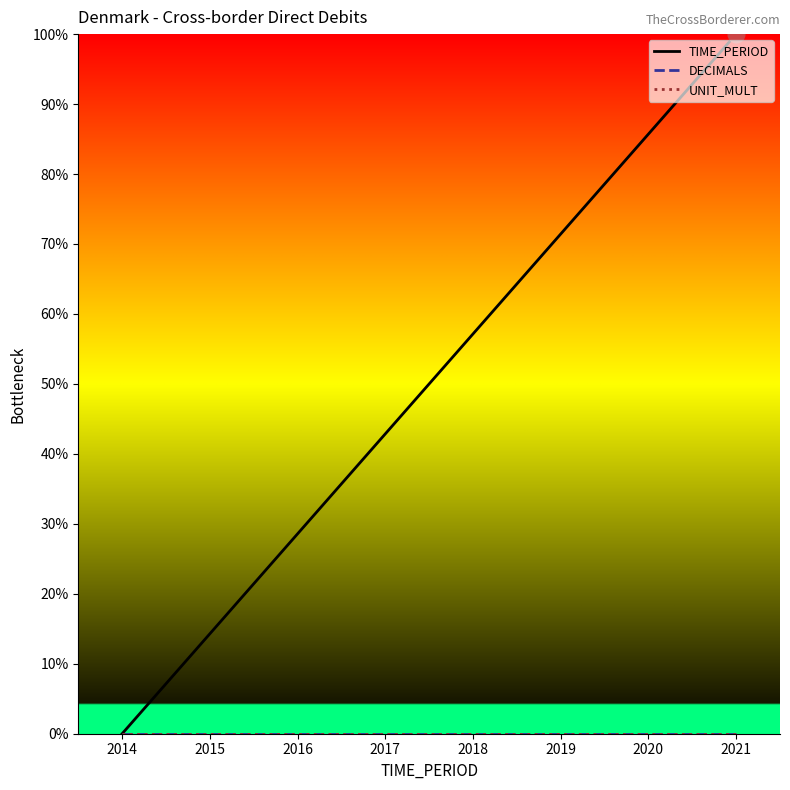

What value does the TIME_PERIOD series have at 2021?

100.0